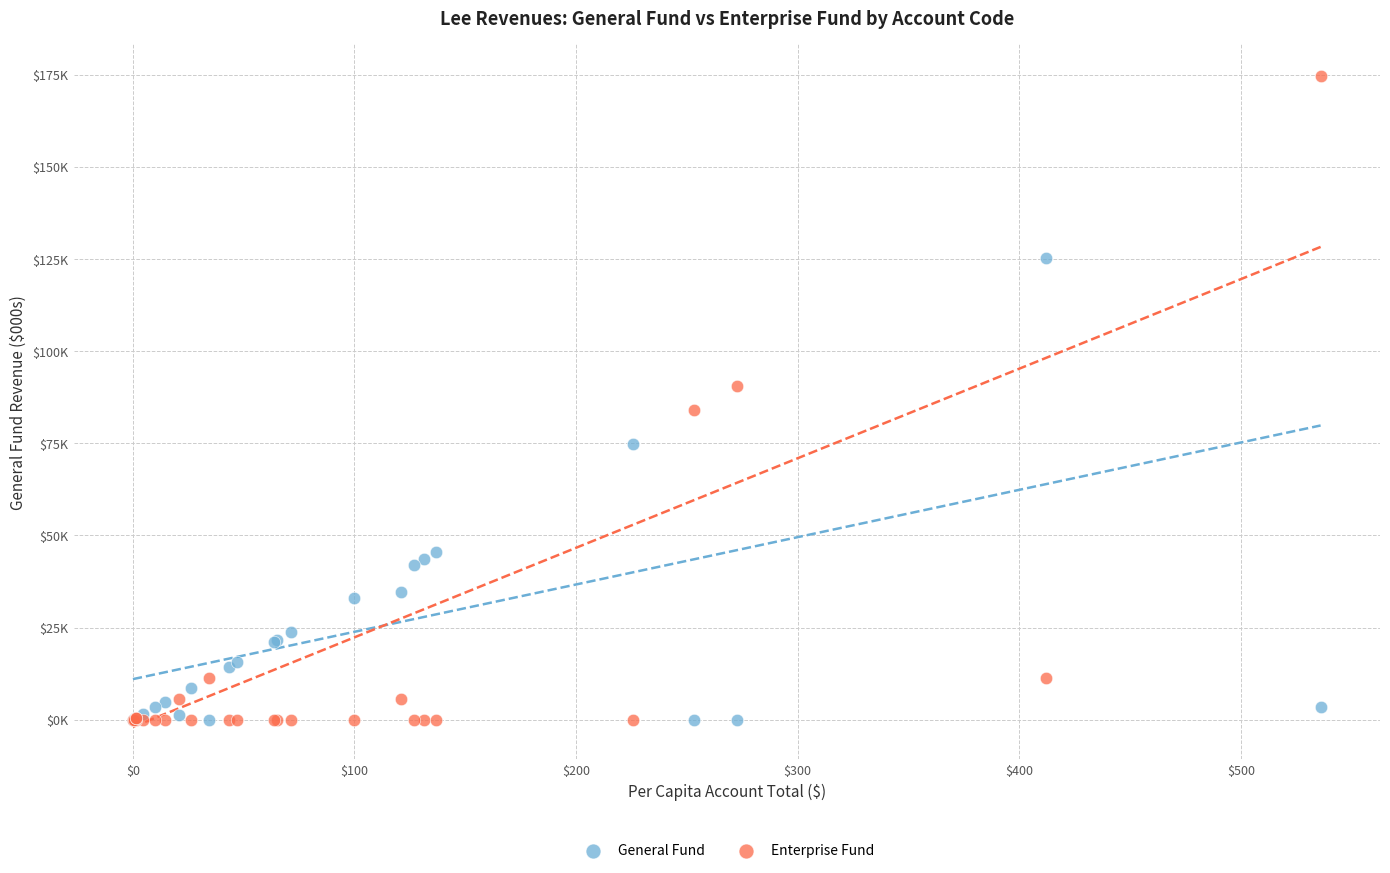

What are all the series names shown in the legend?

General Fund, Enterprise Fund